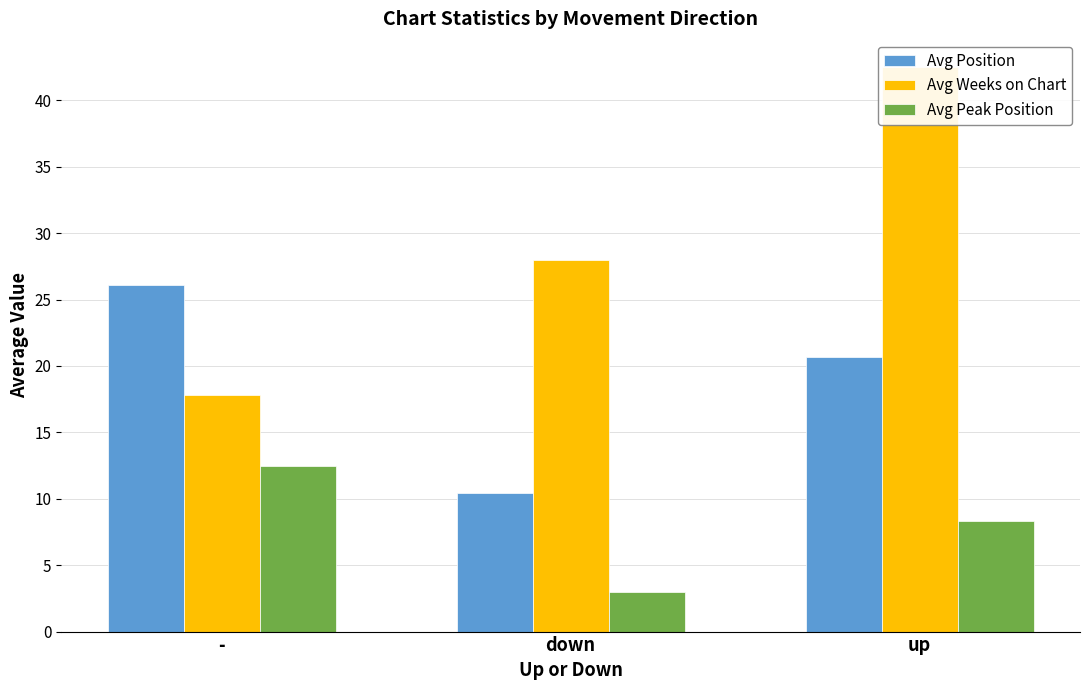

What is the minimum value shown in the chart?

3.0